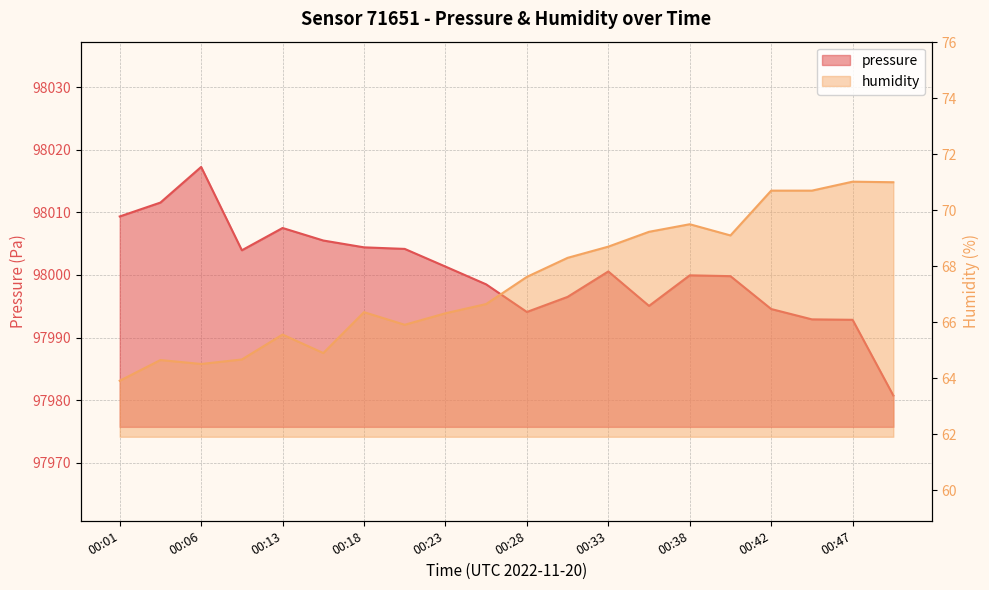

Which series has the largest range (max minus min)?

pressure